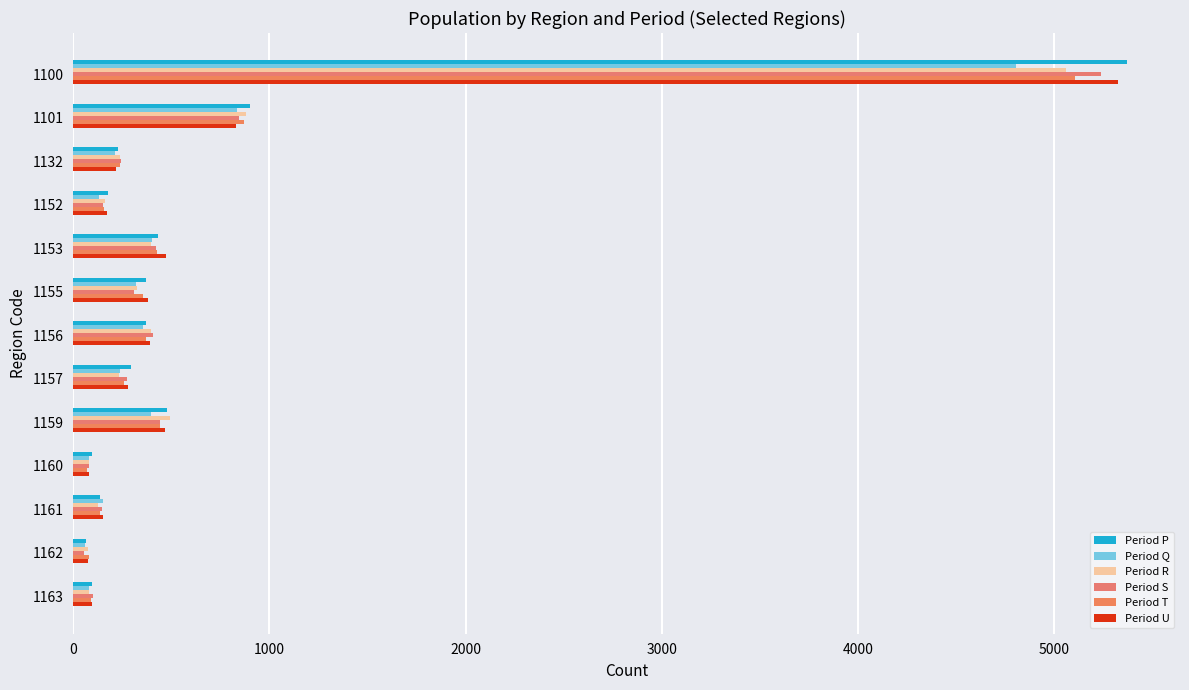

How many categories are shown in the chart?

13